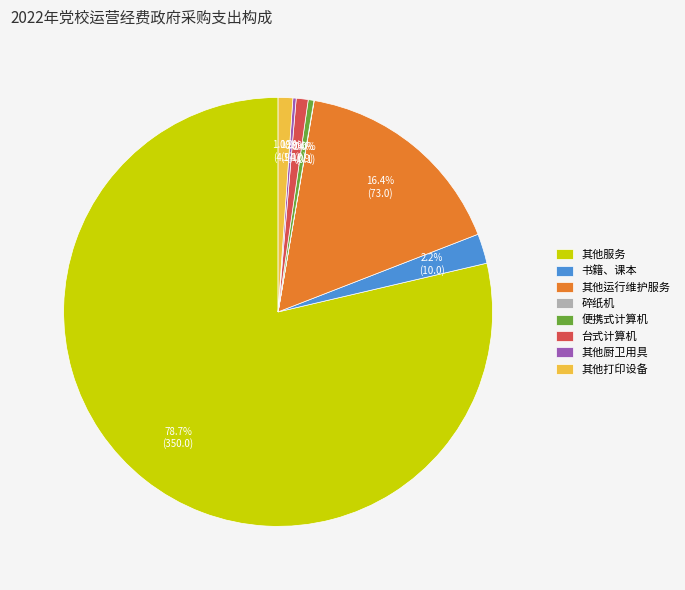

Between 其他打印设备 and 其他运行维护服务, which is larger?

其他运行维护服务